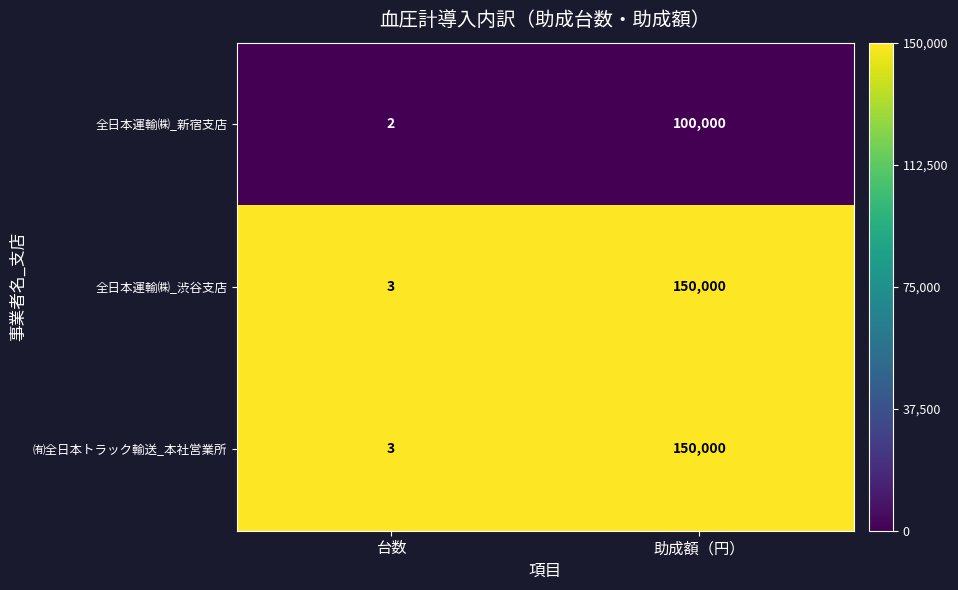

True or false: ㈲全日本トラック輸送_本社営業所 has a value of 5 at 台数.

False